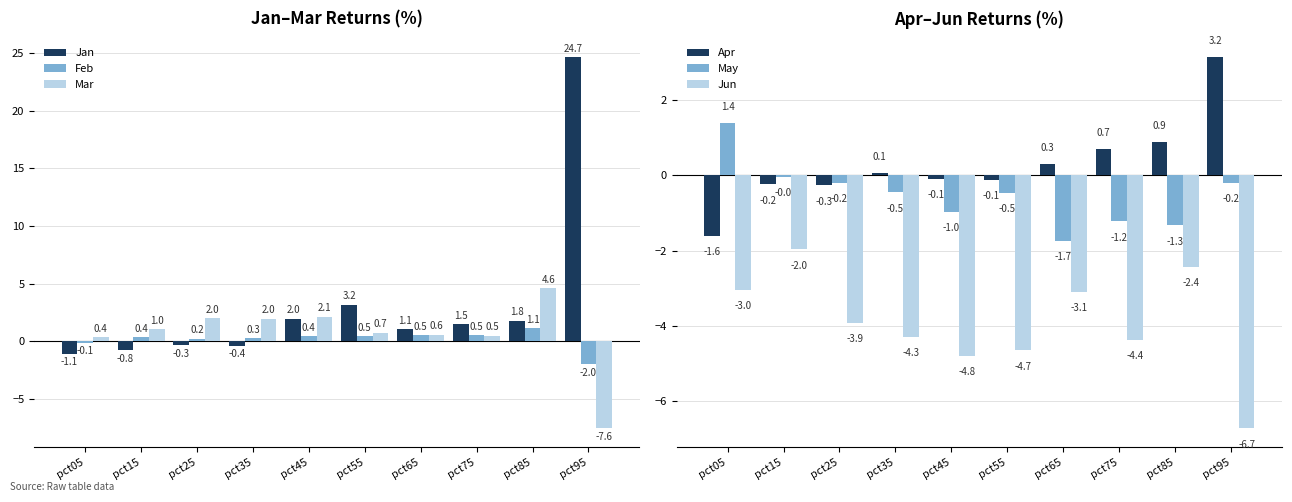

At which category does the chart reach its peak across all series?

pct95